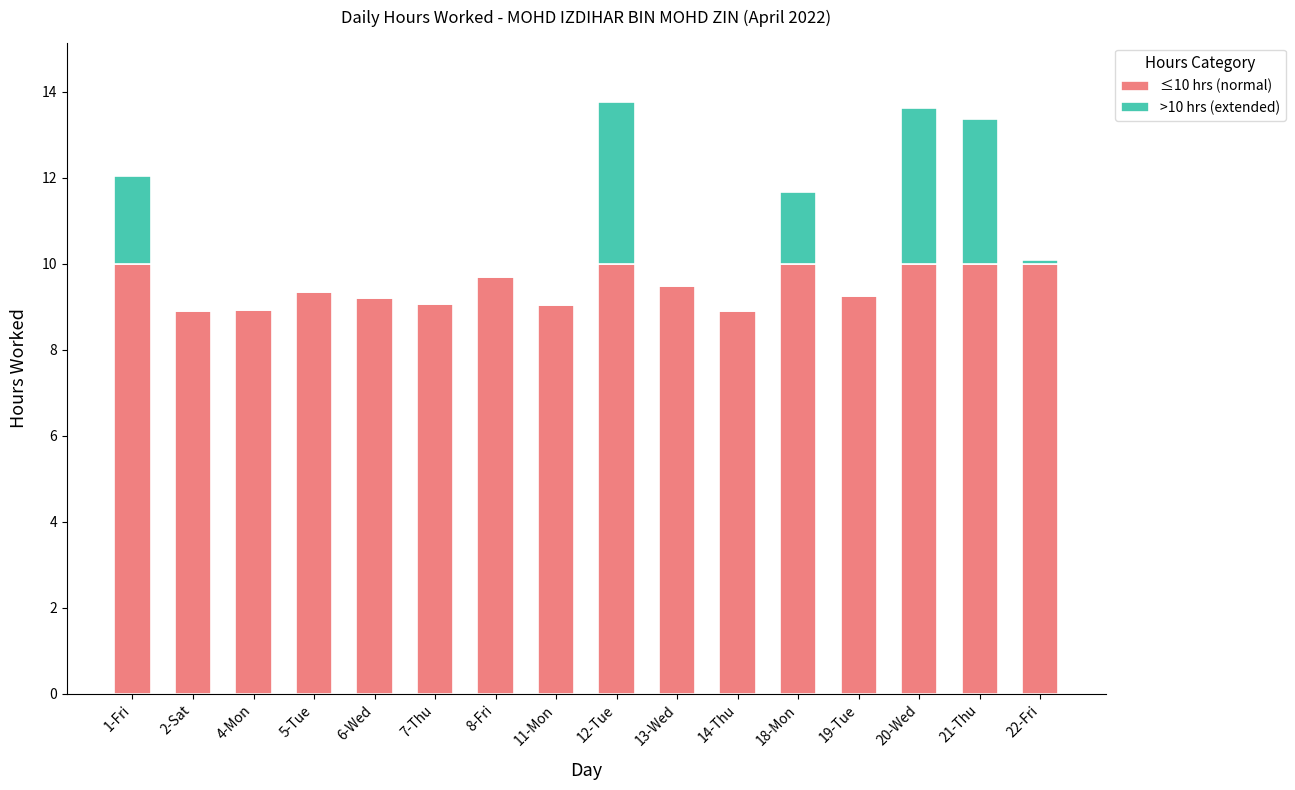

Is it true that ≤10 hrs (normal) equals 10.0 at 18-Mon?

True